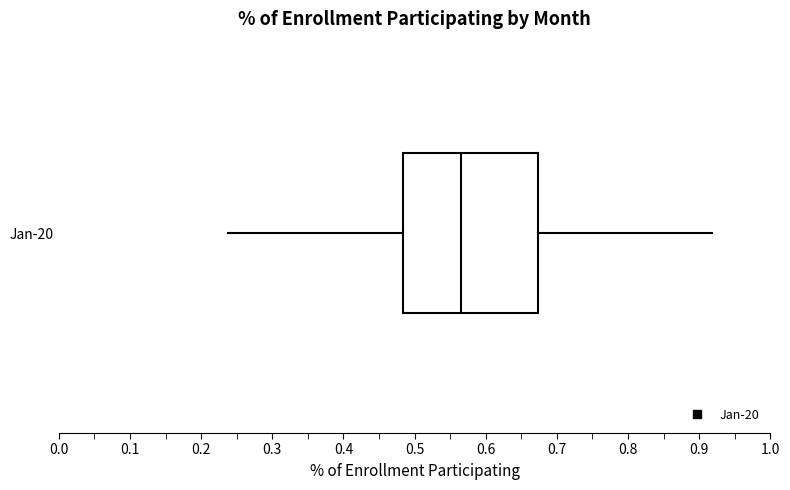

Where does the median line of the box for Jan-20 sit on the x-axis? The values are not printed on the chart, so give them approximately, as read against the axis.

0.57